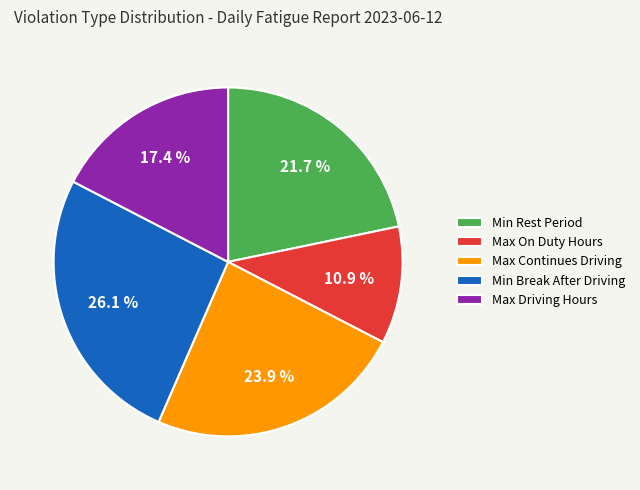

Which has a higher value, Min Rest Period or Min Break After Driving?

Min Break After Driving